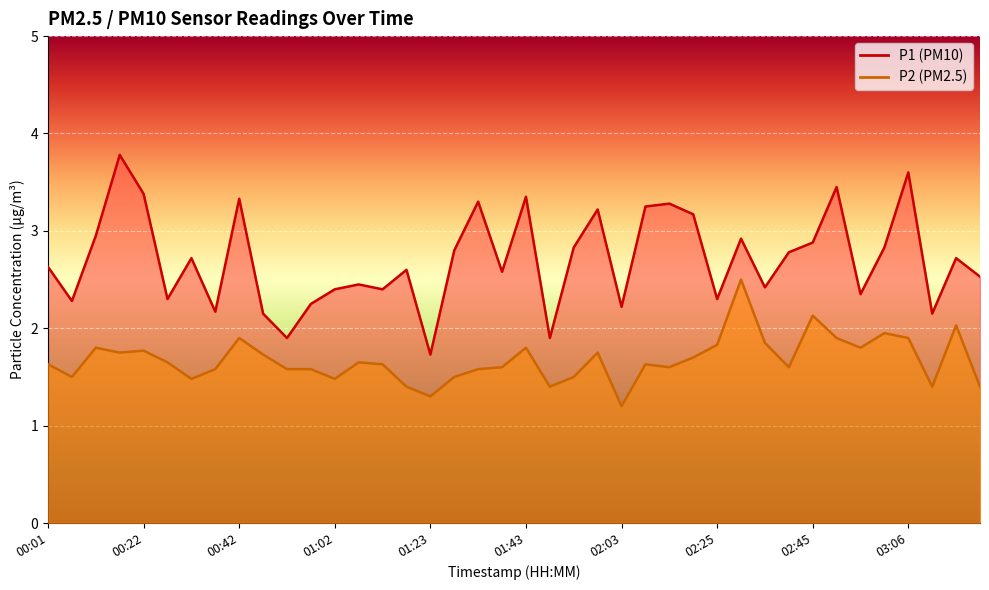

At which category does the chart reach its minimum across all series?

02:03